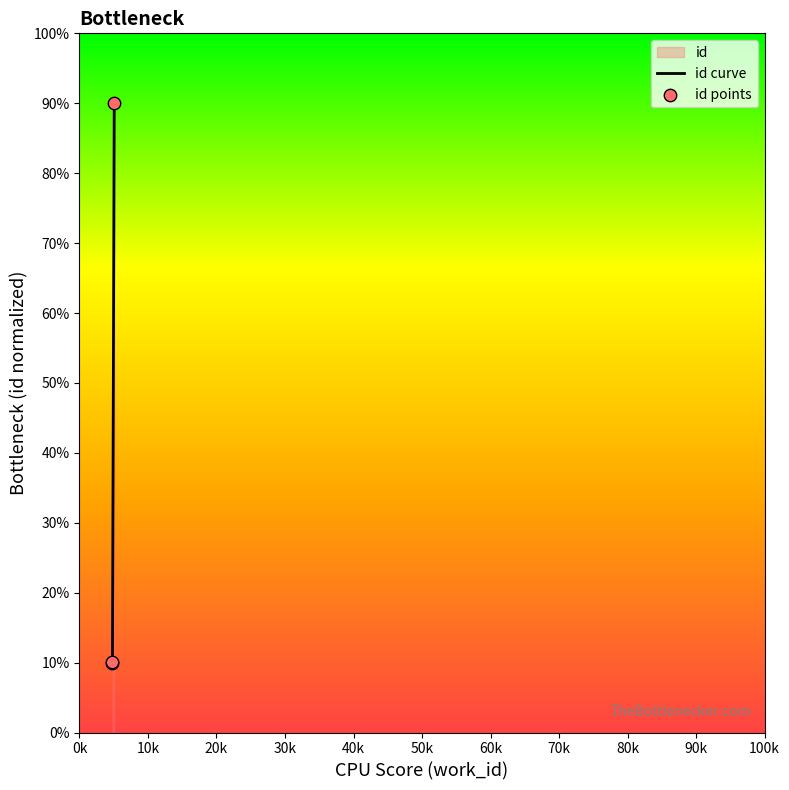

Which has a higher value, 5073 or 4812?

5073